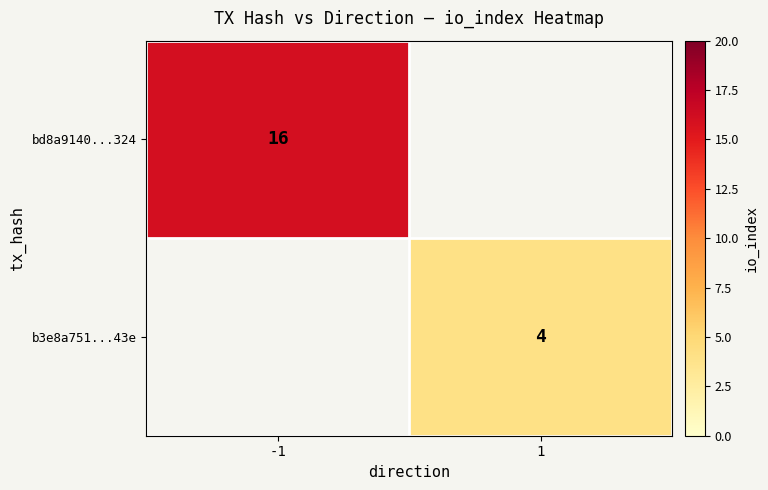

Is the value of bd8a9140...324 at -1 greater than the value of b3e8a751...43e at 1?

Yes